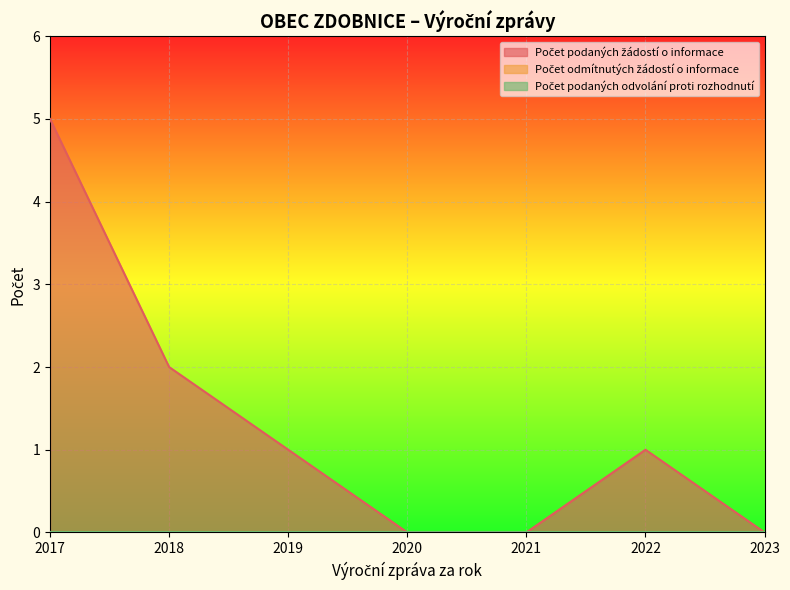

True or false: Počet podaných odvolání proti rozhodnutí and Počet odmítnutých žádostí o informace intersect in this chart.

False